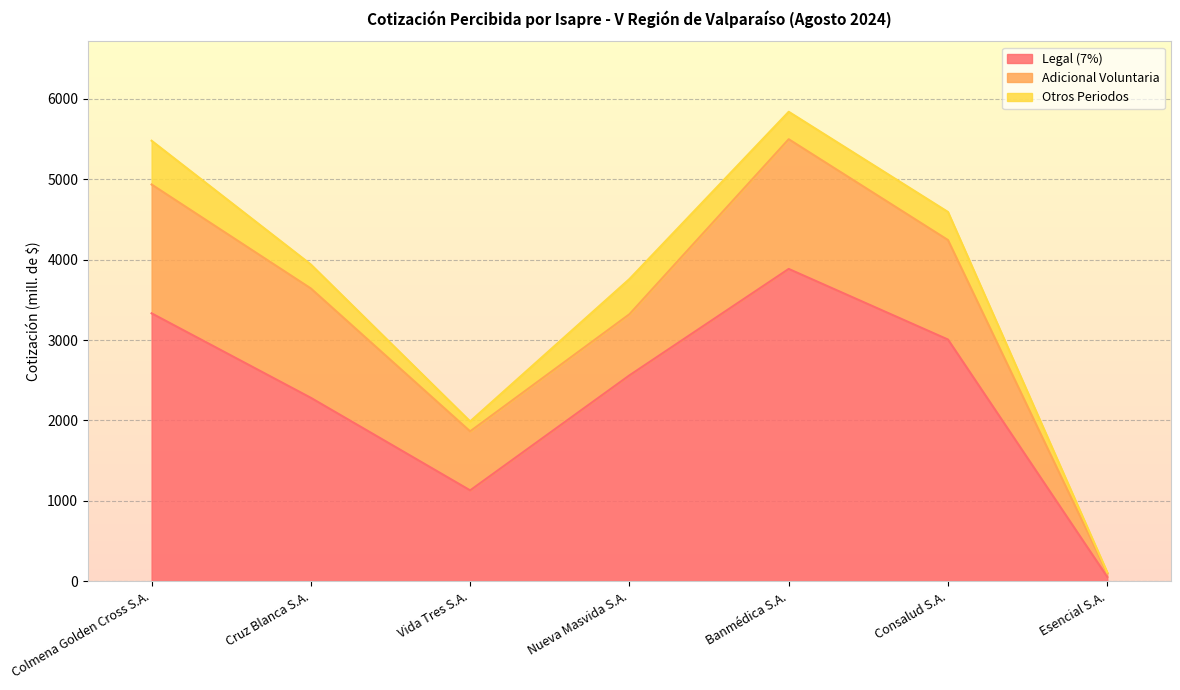

How many data points in Legal (7%) are less than 2559?

3